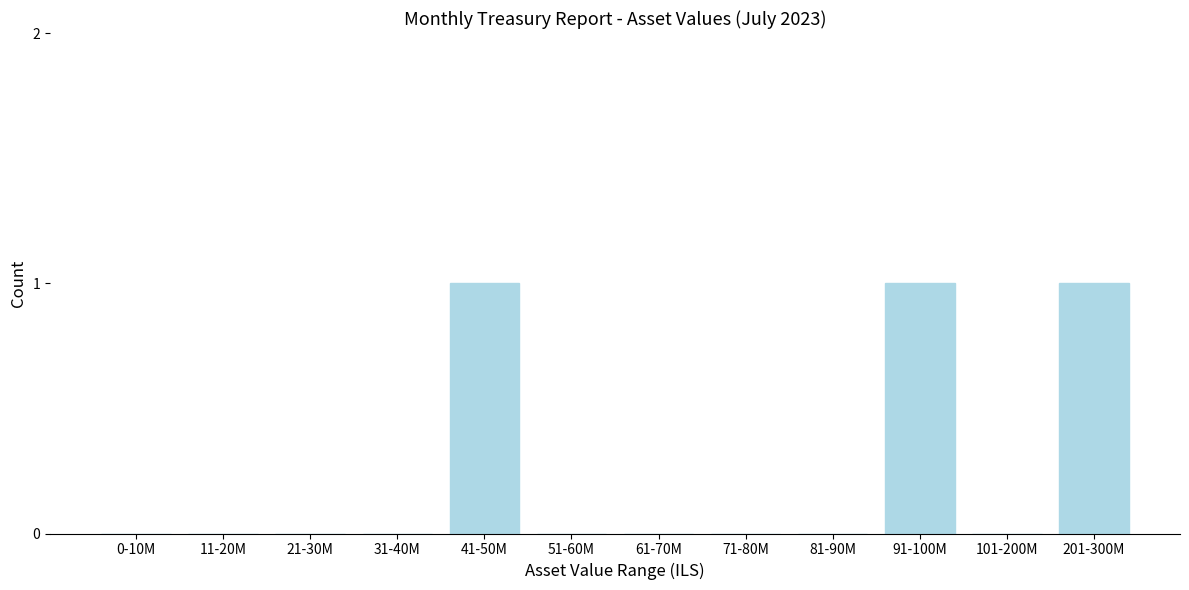

Reading left to right, extract all data points from this chart.

0-10M=0	11-20M=0	21-30M=0	31-40M=0	41-50M=1	51-60M=0	61-70M=0	71-80M=0	81-90M=0	91-100M=1	101-200M=0	201-300M=1